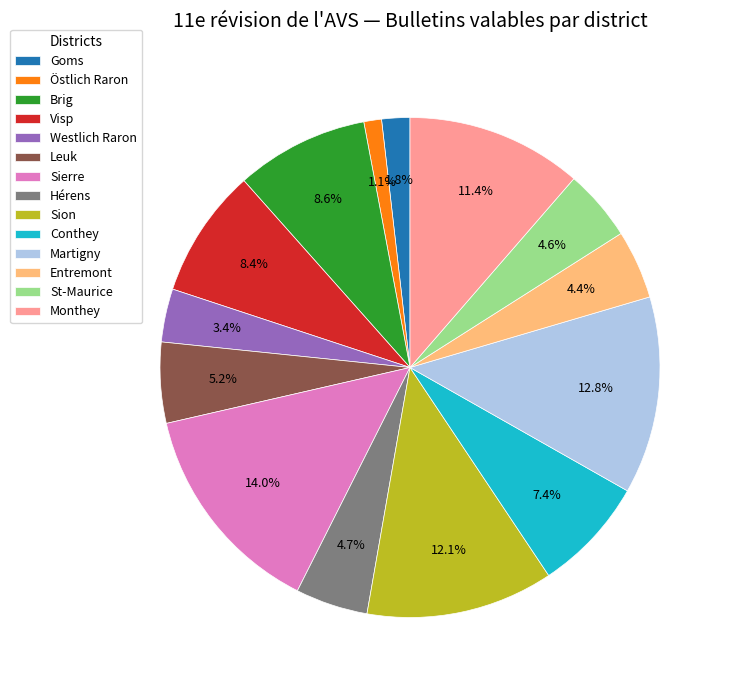

What is the ratio of the value at Conthey to the value at Leuk?

1.4